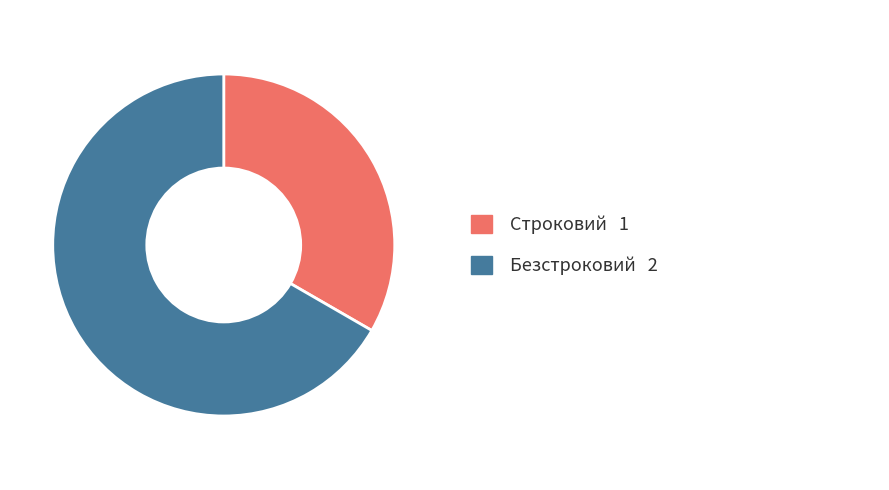

Is there a majority slice in this chart?

Yes